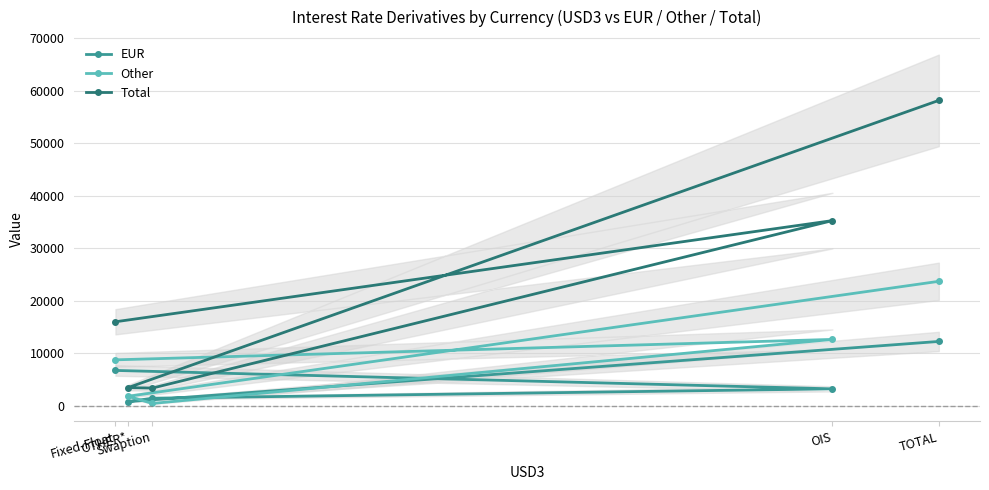

True or false: Other has a value of 464 at Swaption.

True